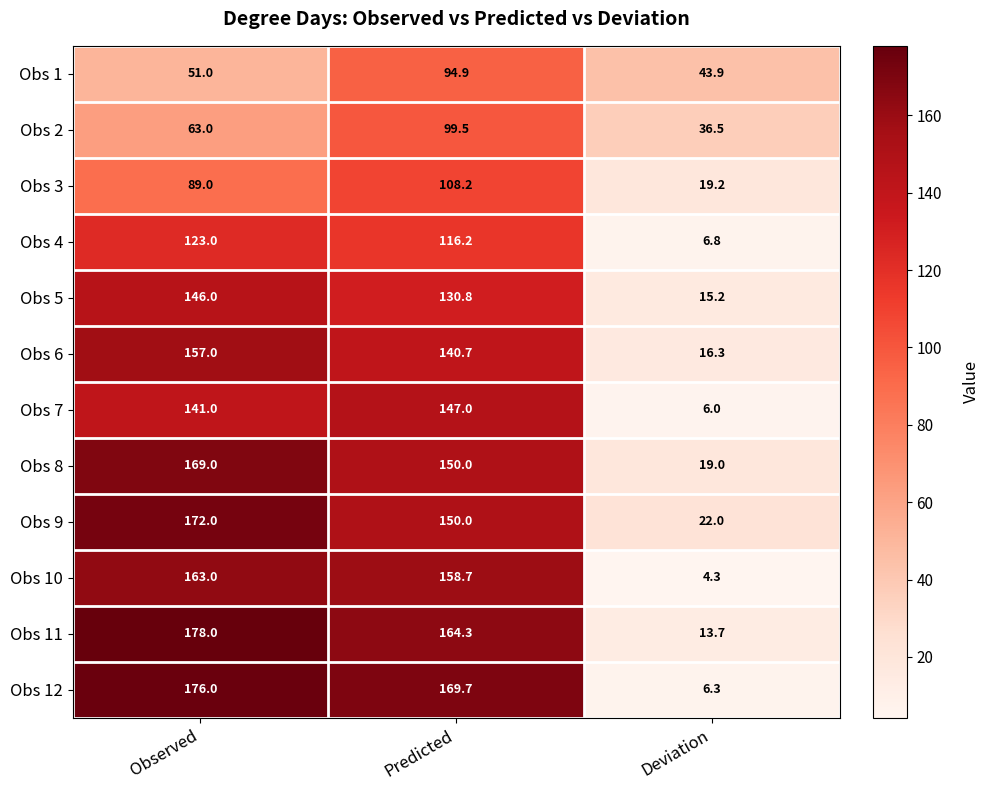

True or false: Obs 9 has a value of 108.4 at Observed.

False